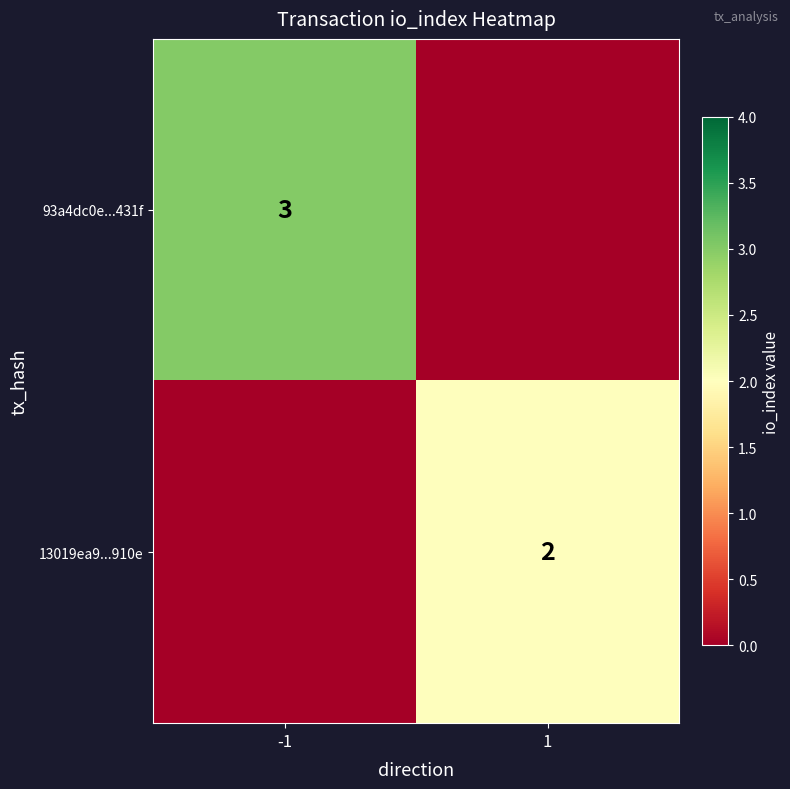

Is it true that 13019ea9...910e equals 3 at 1?

False